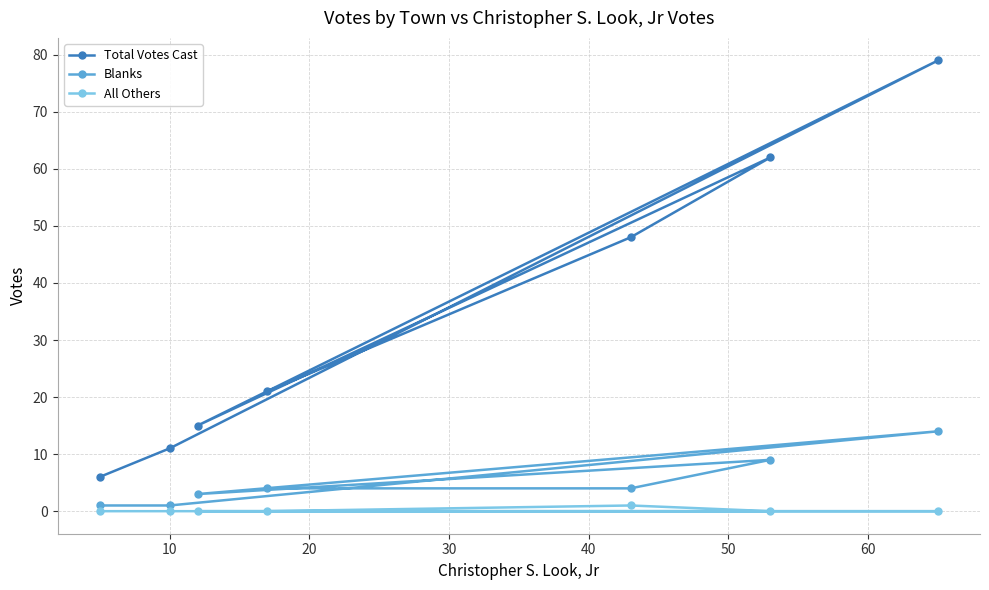

Which series has the widest spread of values?

Total Votes Cast